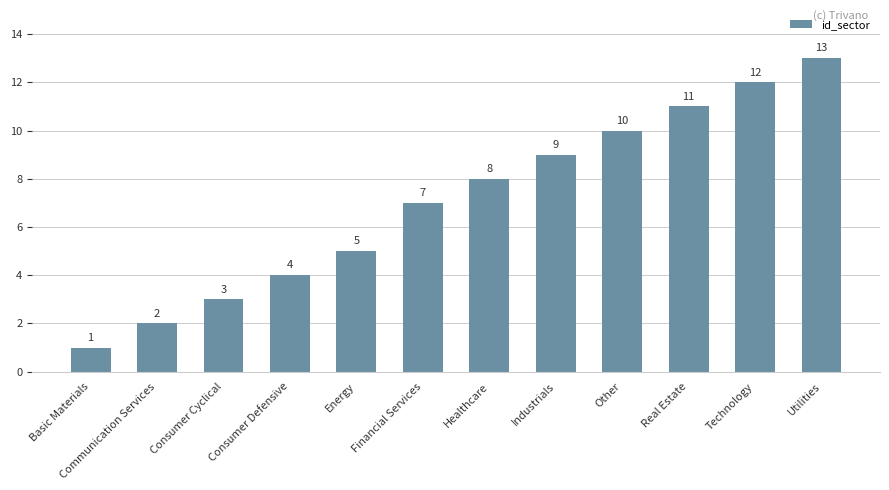

How many bars are there in total?

12